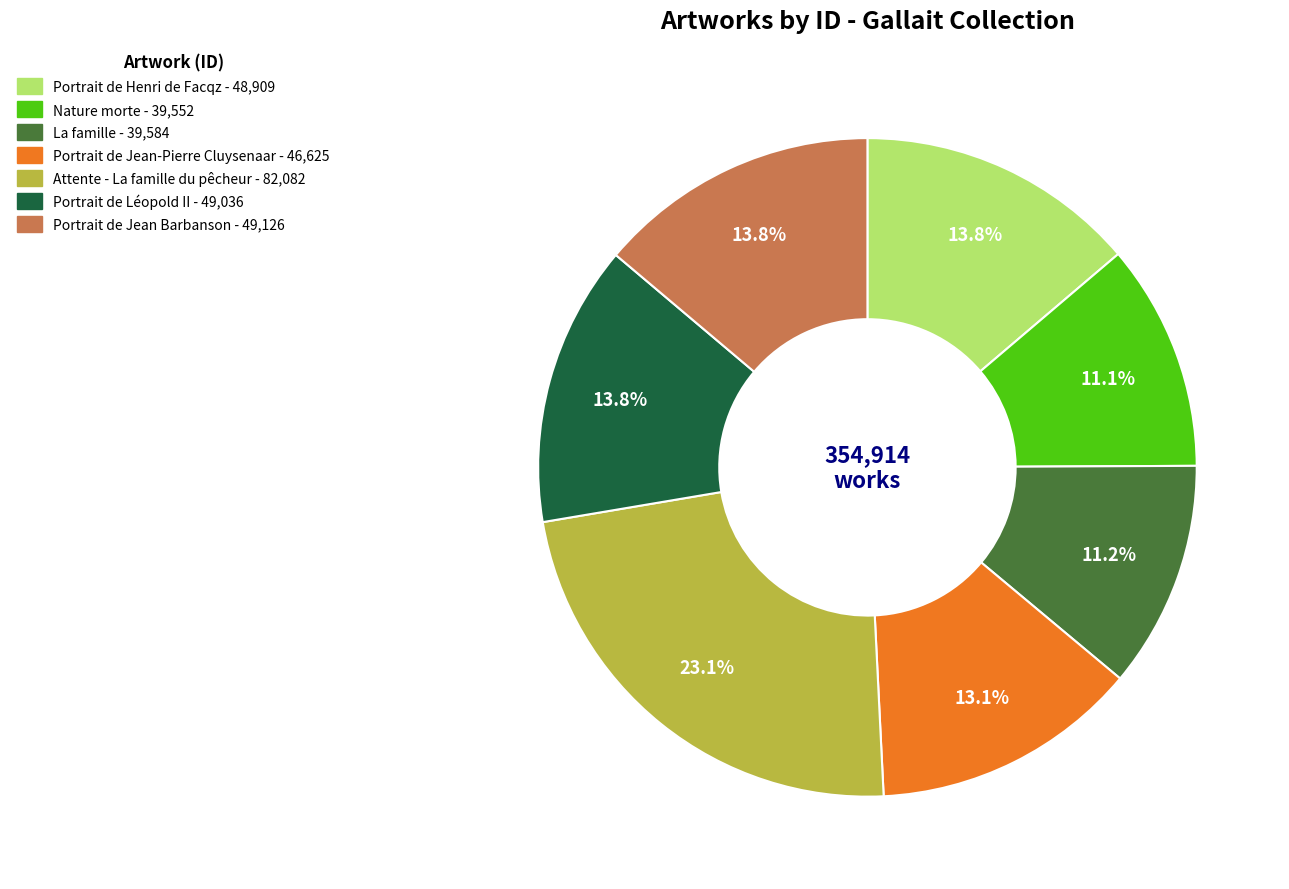

What is the ratio of the value at La famille to the value at Attente - La famille du pêcheur?

0.5